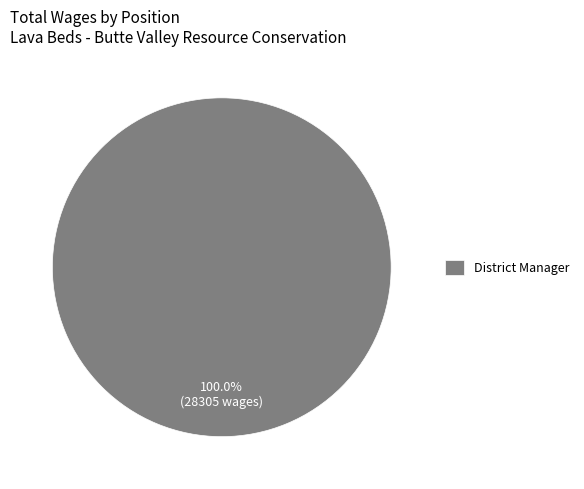

Is District Manager the majority of the pie?

Yes